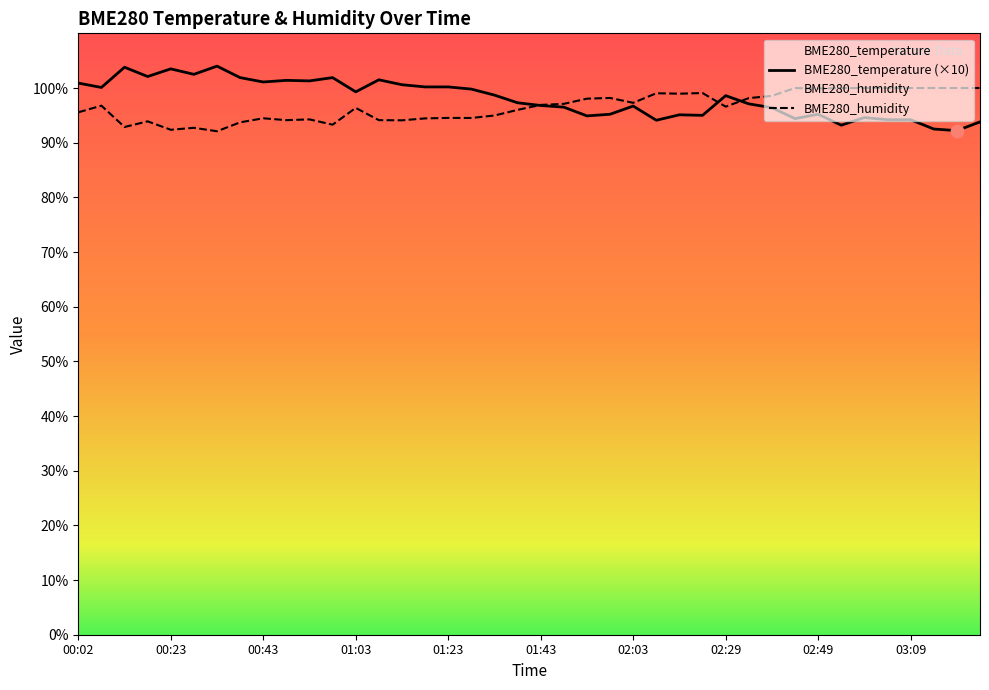

Which series has the widest spread of Y values?

BME280_temperature